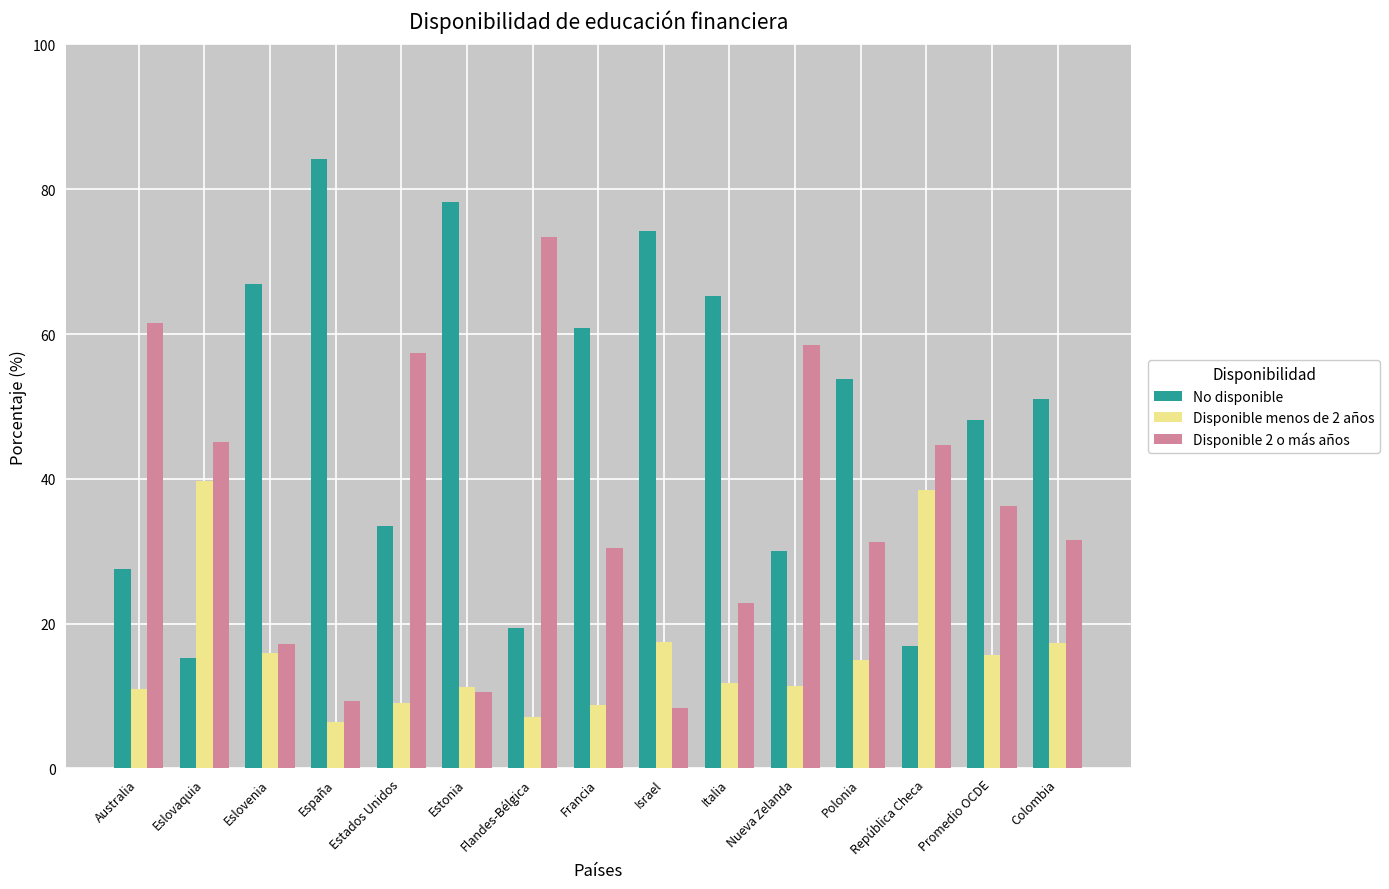

What is the difference between the Disponible menos de 2 años values at Italia and Israel?

5.6